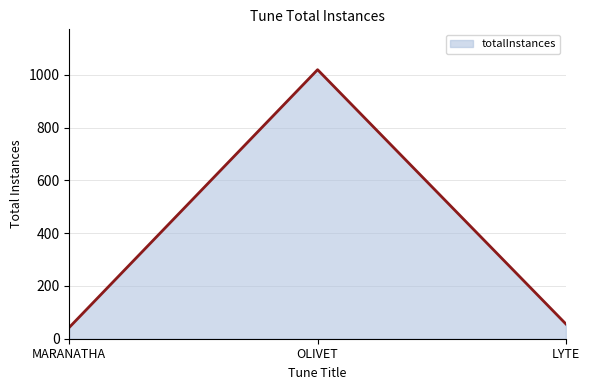

What is the minimum value shown in the chart?

43